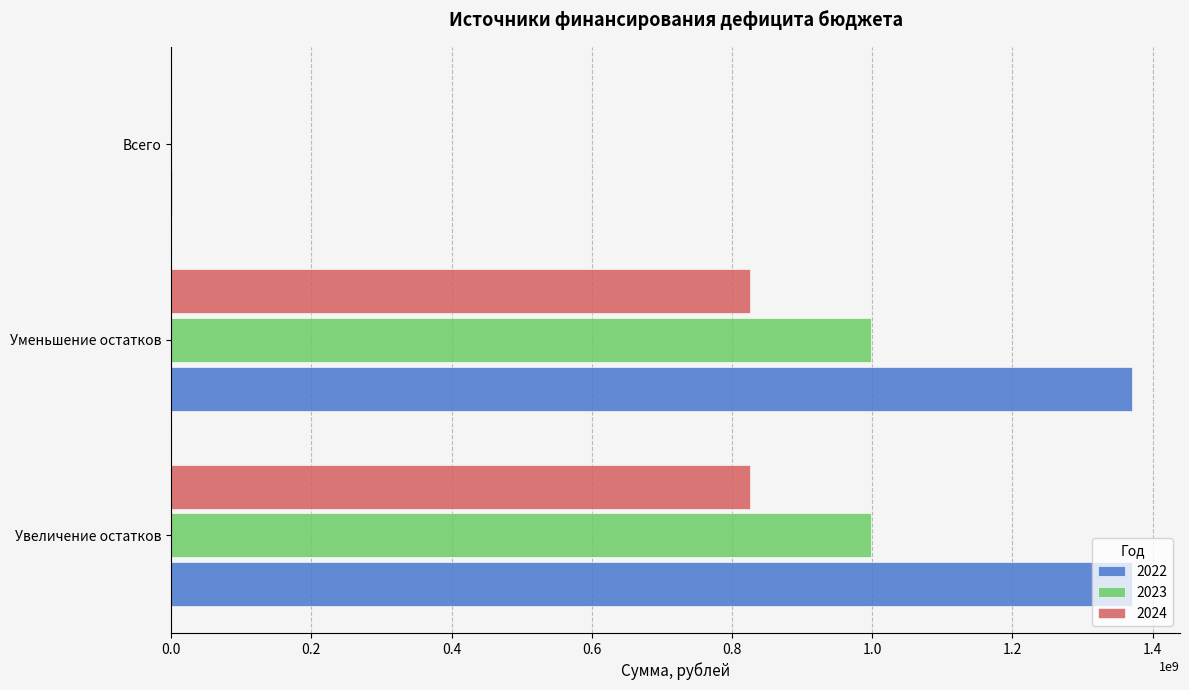

What is the sum of the 2022 values at Уменьшение остатков and Увеличение остатков?

2740717398.9